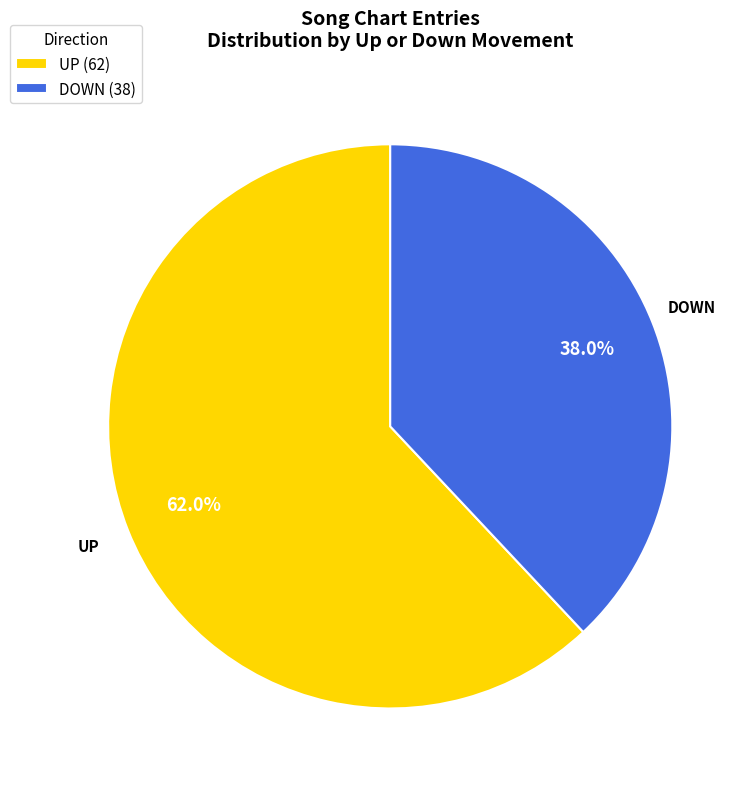

Which category has the smallest portion of the pie?

DOWN (38)